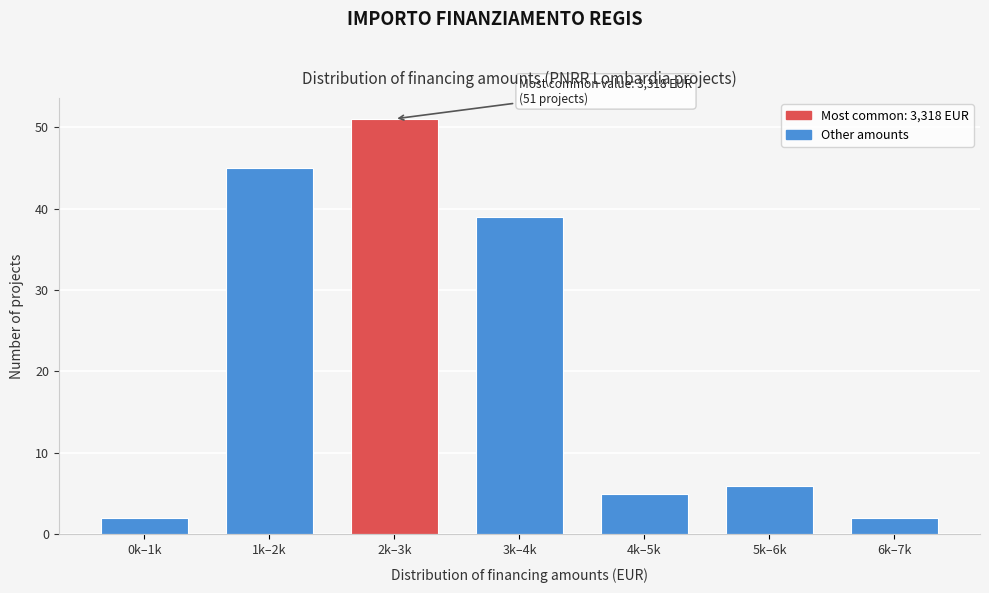

Reading left to right, list all the values displayed in this chart.

0k–1k=2	1k–2k=45	2k–3k=51	3k–4k=39	4k–5k=5	5k–6k=6	6k–7k=2